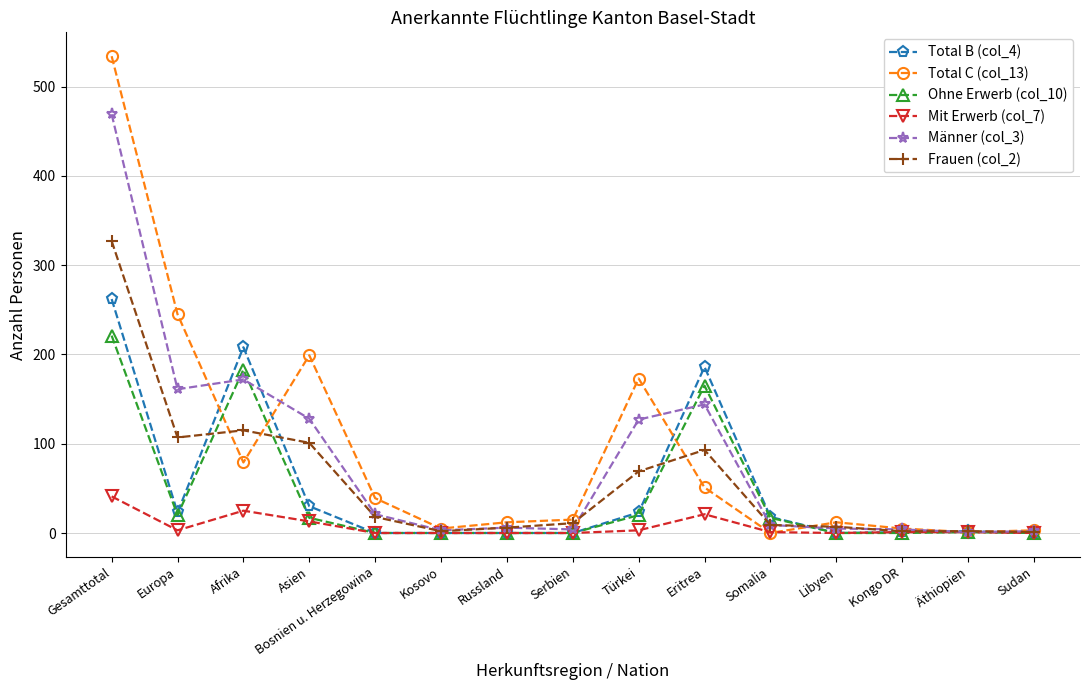

At how many categories does at least one series exceed 313?

1